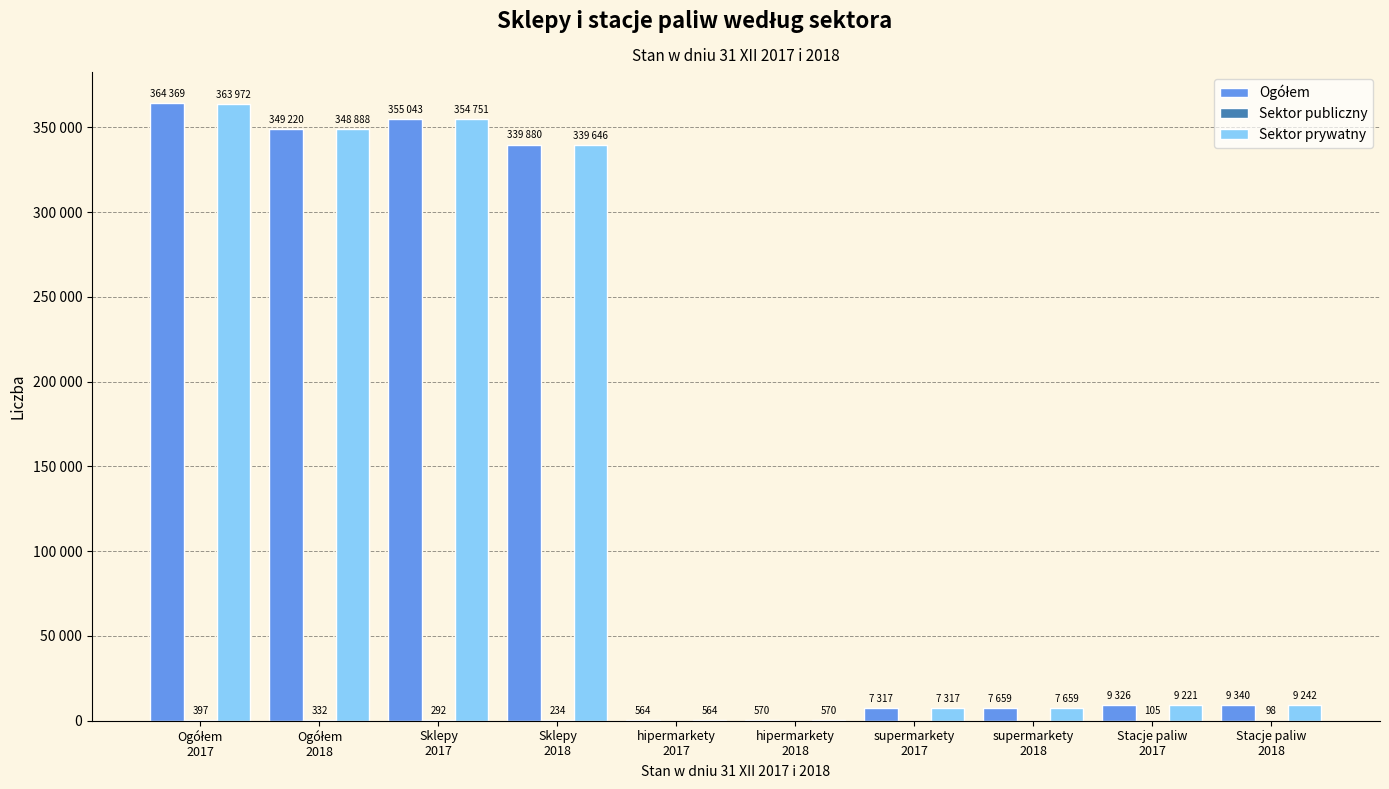

Is it true that Sektor prywatny equals 354 at hipermarkety
2017?

False